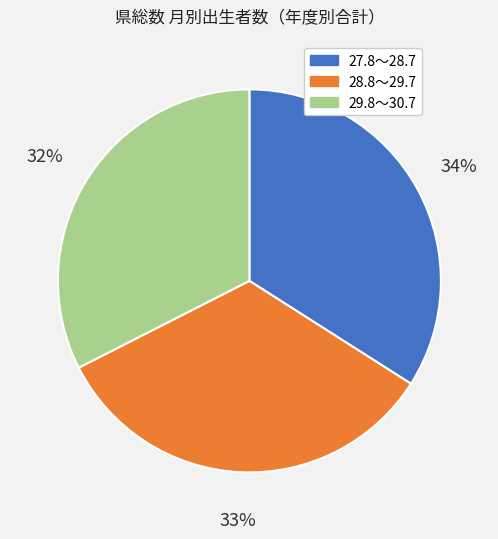

To the nearest percent, what is the combined percentage of 27.8～28.7 and 29.8～30.7?

67%